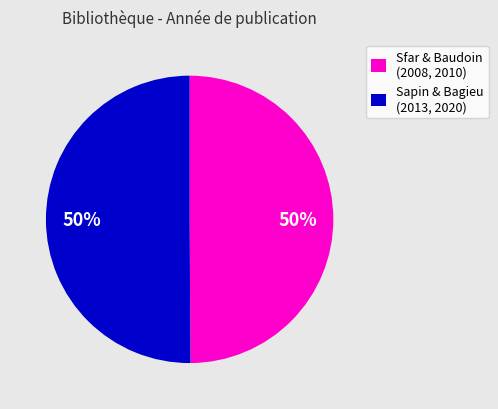

Combined, do Sapin & Bagieu (2013, 2020) and Sfar & Baudoin (2008, 2010) account for over 50%?

Yes